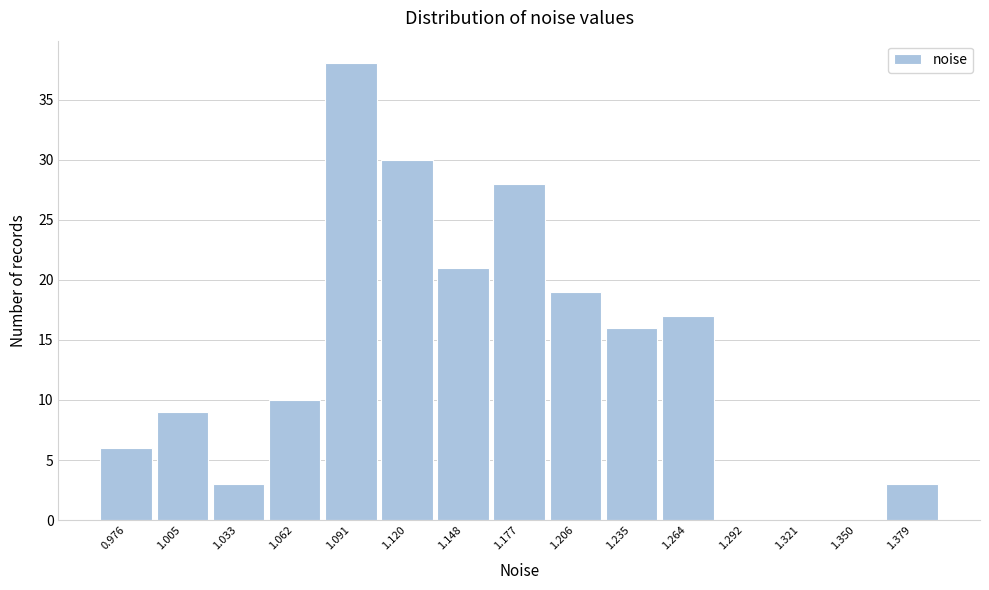

Reading left to right, transcribe this chart: for each bar, give the range it covers on the x-axis and its height. Neither the bar edges nor the heights are printed on the chart, so give them approximately, as read against the axes.

0.960 to 0.990: 6
0.990 to 1.020: 9
1.020 to 1.050: 3
1.050 to 1.075: 10
1.075 to 1.105: 38
1.105 to 1.135: 30
1.135 to 1.165: 21
1.165 to 1.190: 28
1.190 to 1.220: 19
1.220 to 1.250: 16
1.250 to 1.280: 17
1.280 to 1.305: 0
1.305 to 1.335: 0
1.335 to 1.365: 0
1.365 to 1.395: 3